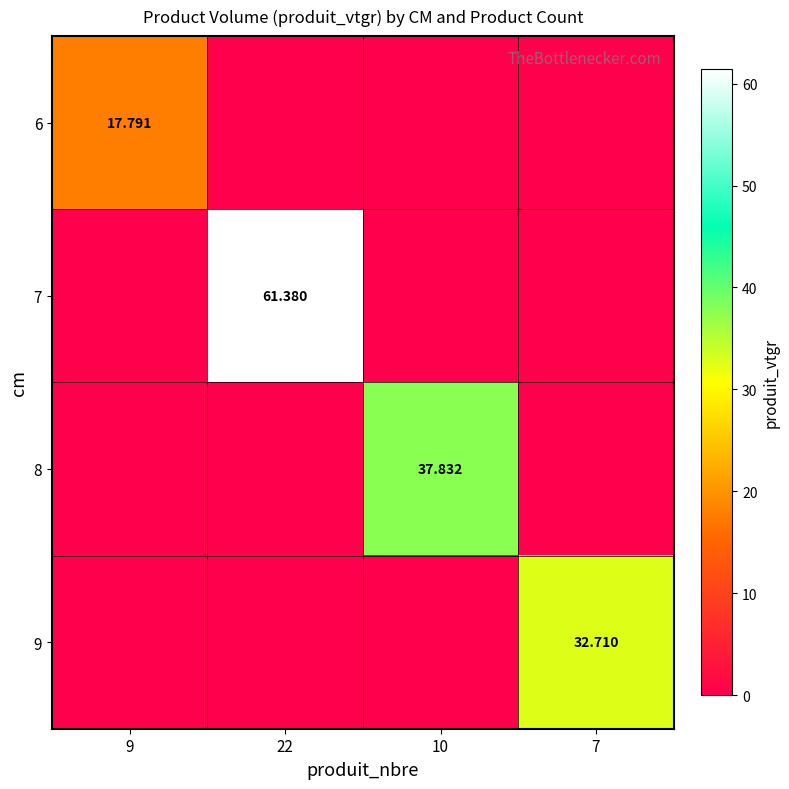

What is the sum of all 8 values?

37.8